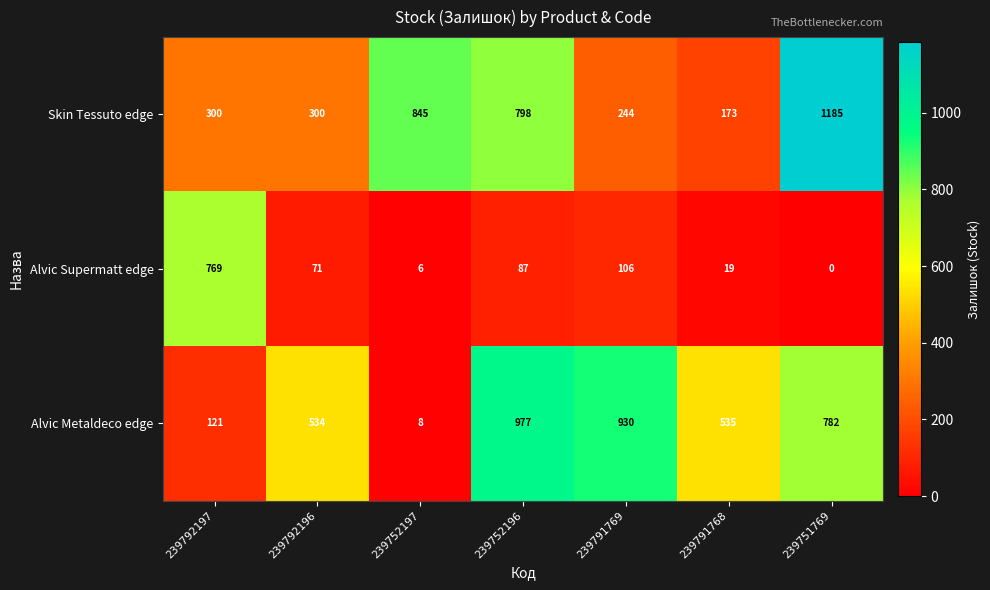

Reading right to left, what are all the values shown in this chart?

Skin Tessuto edge: 239751769=1185	239791768=173	239791769=244	239752196=798	239752197=845	239792196=300	239792197=300
Alvic Supermatt edge: 239751769=0	239791768=19	239791769=106	239752196=87	239752197=6	239792196=71	239792197=769
Alvic Metaldeco edge: 239751769=782	239791768=535	239791769=930	239752196=977	239752197=8	239792196=534	239792197=121